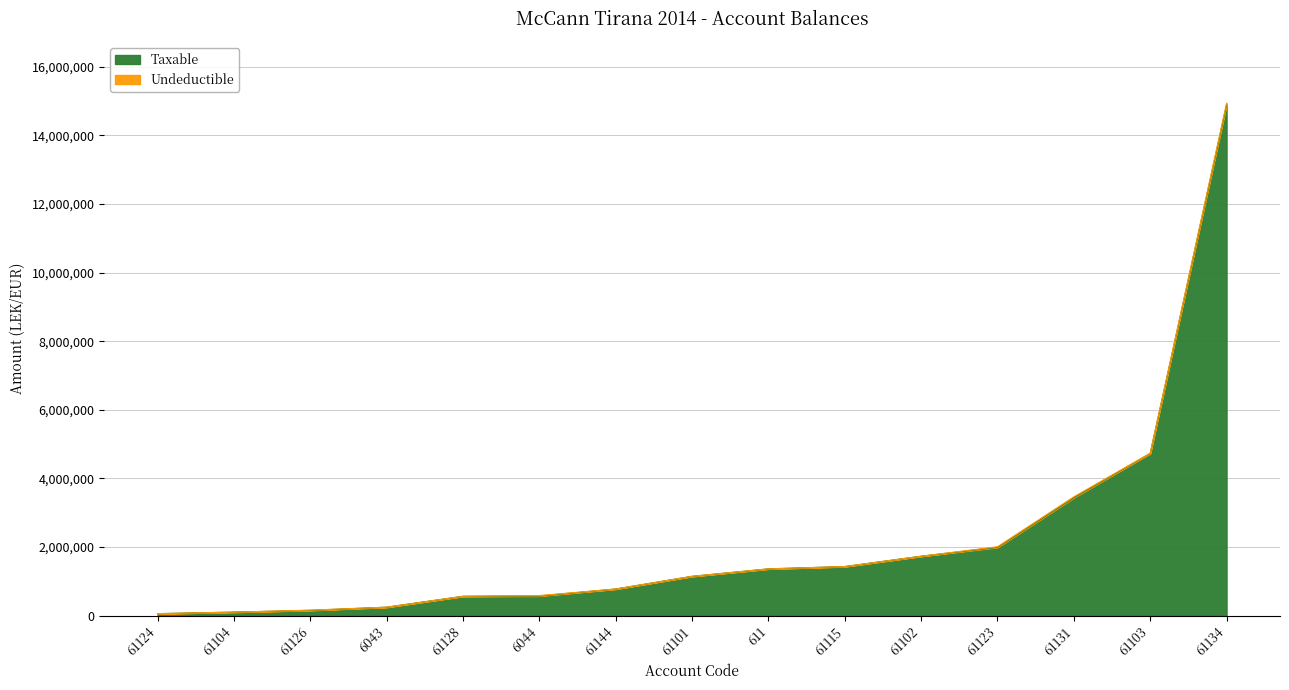

Count the number of categories in the chart.

15